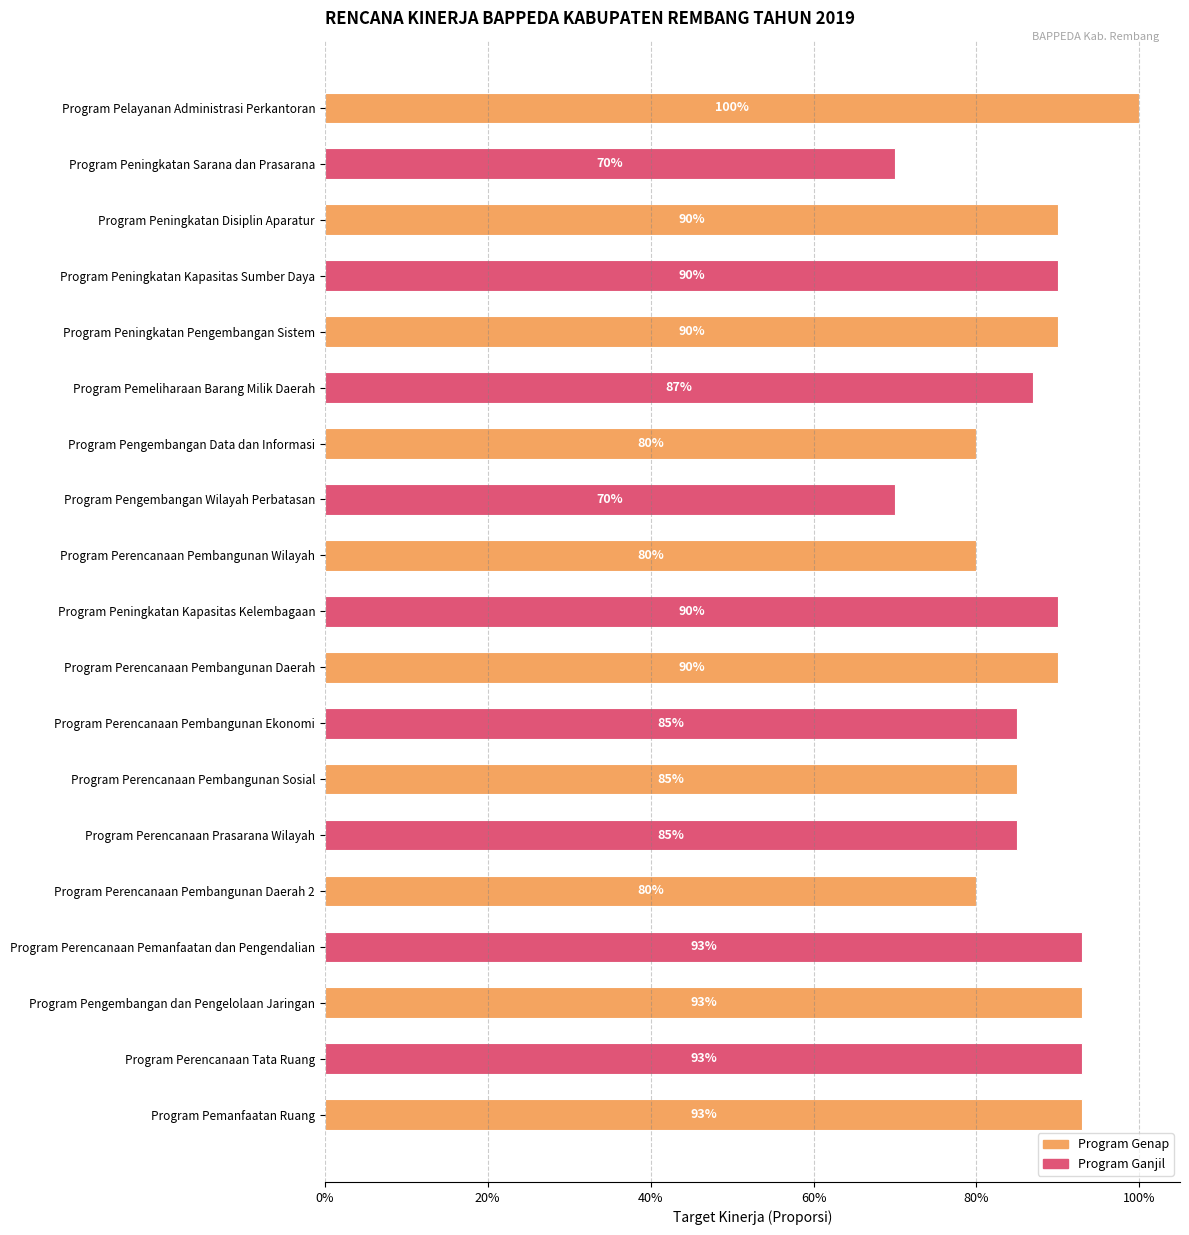

Does the chart contain any negative values?

No